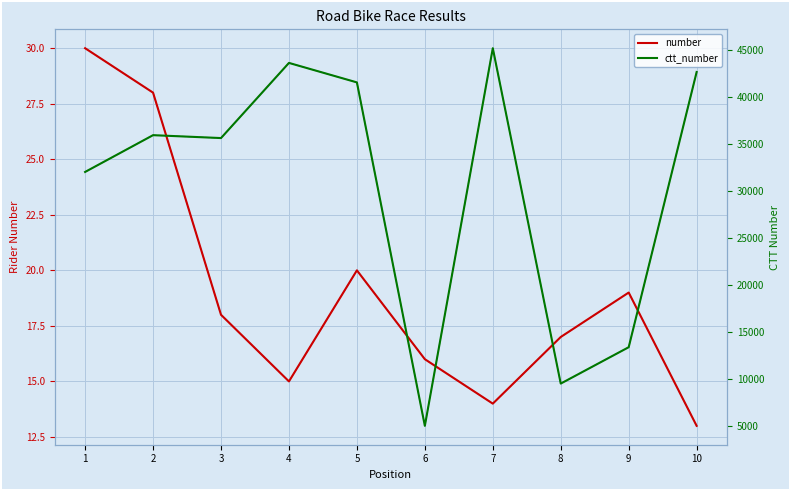

What is the spread (max minus min) of values at 7?

45152